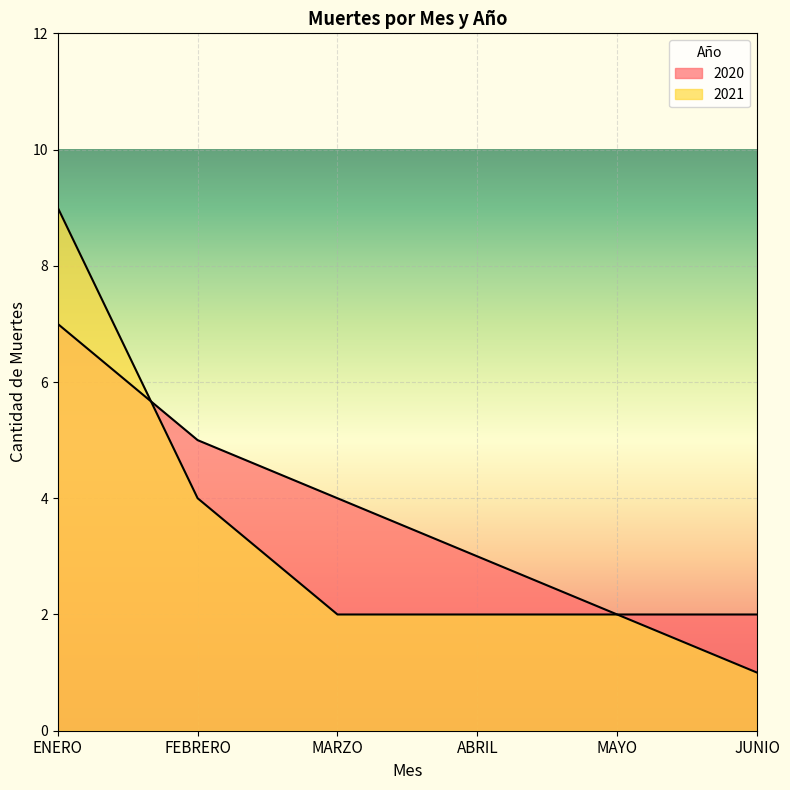

At which label is 2020 closest to 4?

MARZO